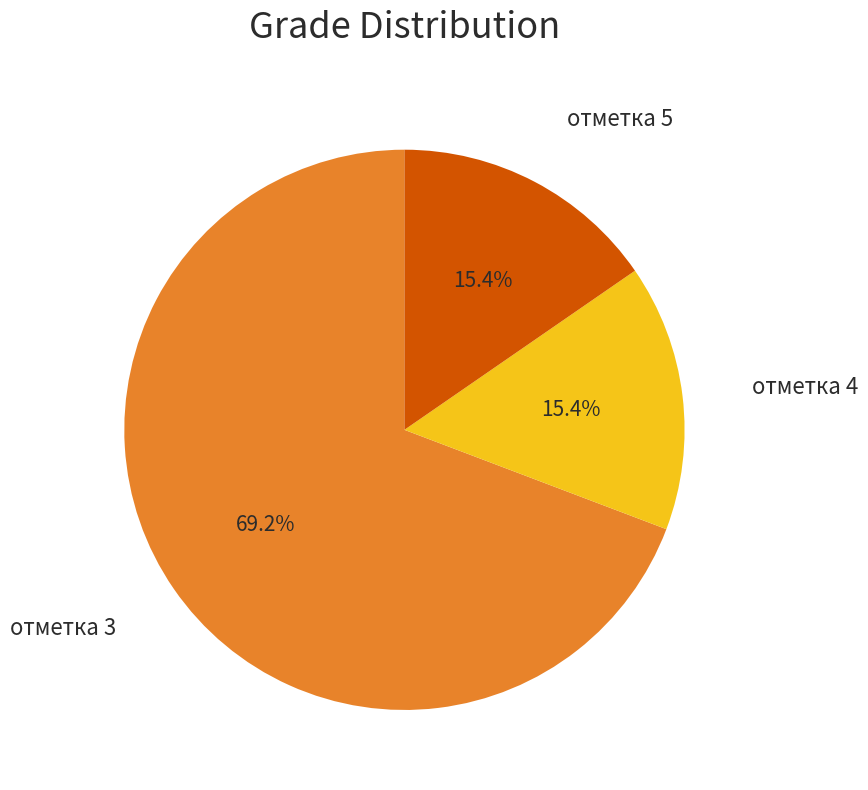

How many slices are in this pie chart?

3